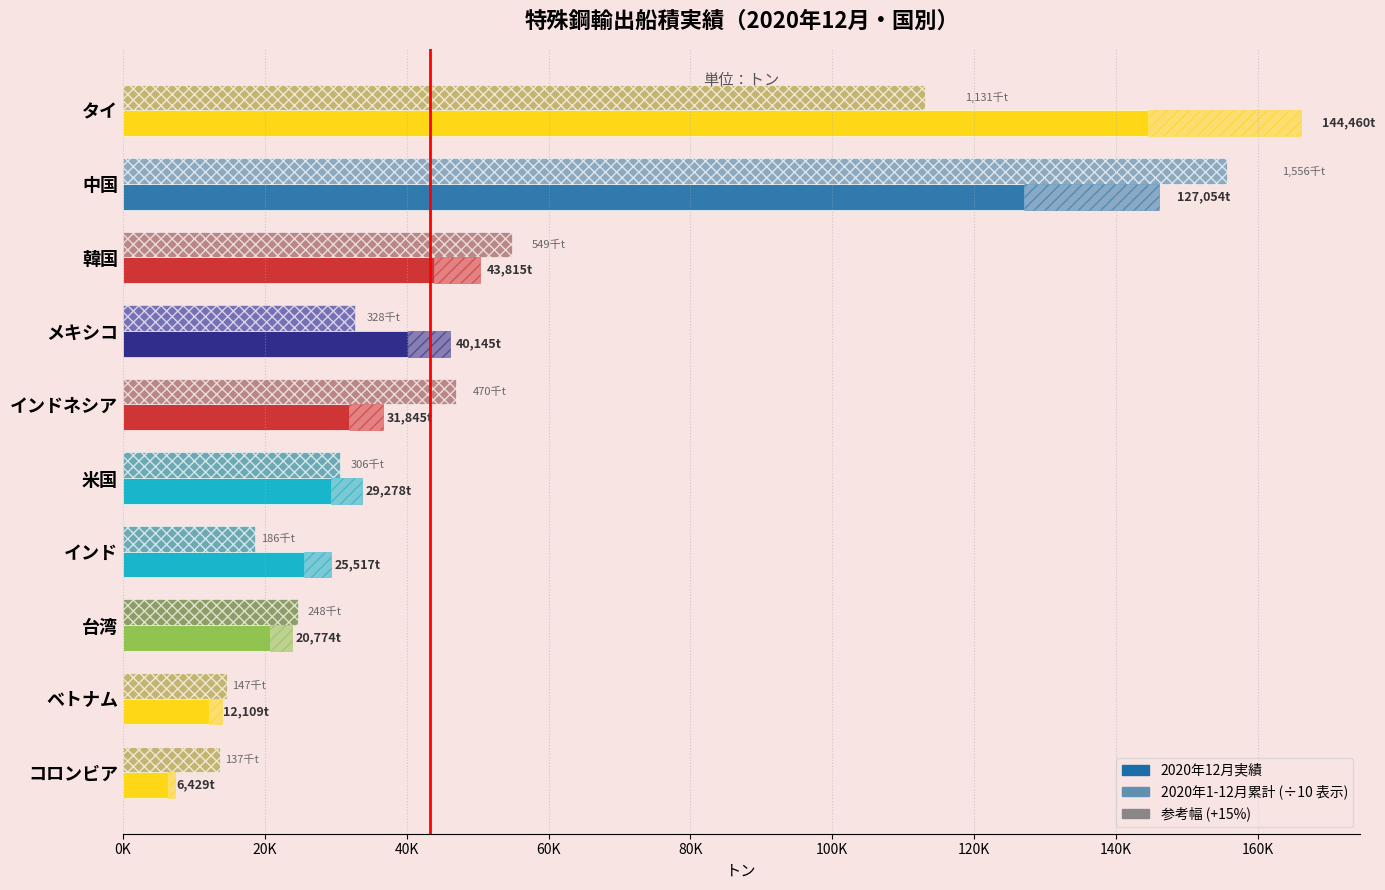

How many values in the 2020年12月実績 series exceed 31844?

5